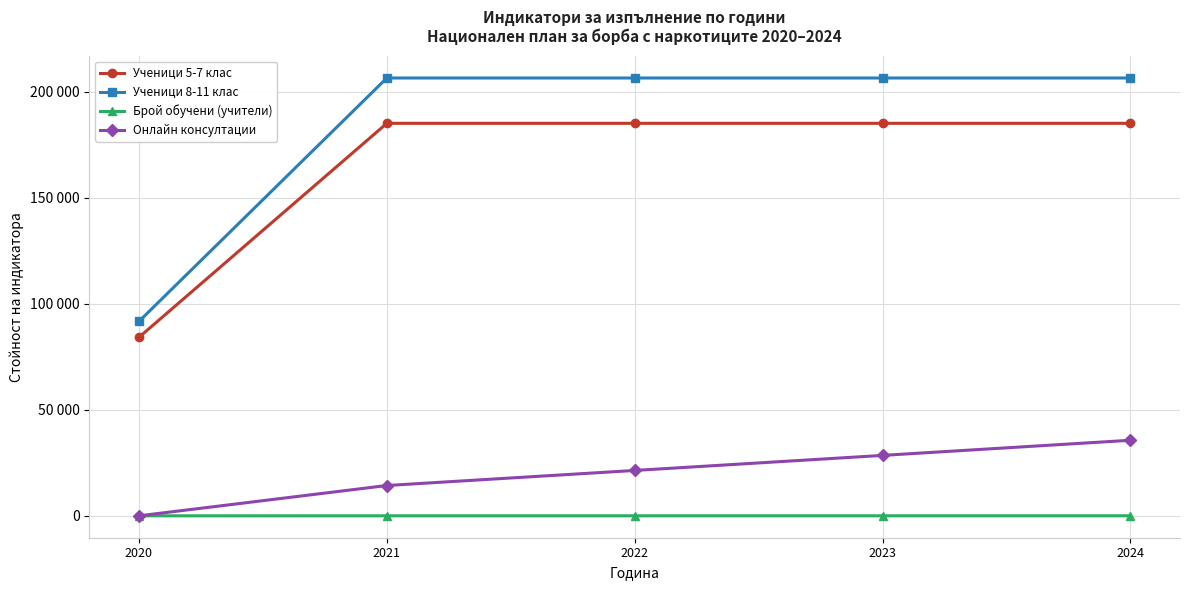

At which label does Онлайн консултации reach its peak?

2024